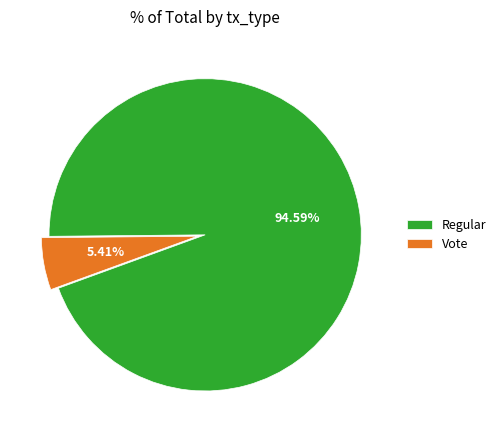

Which category has the smallest portion of the pie?

Vote